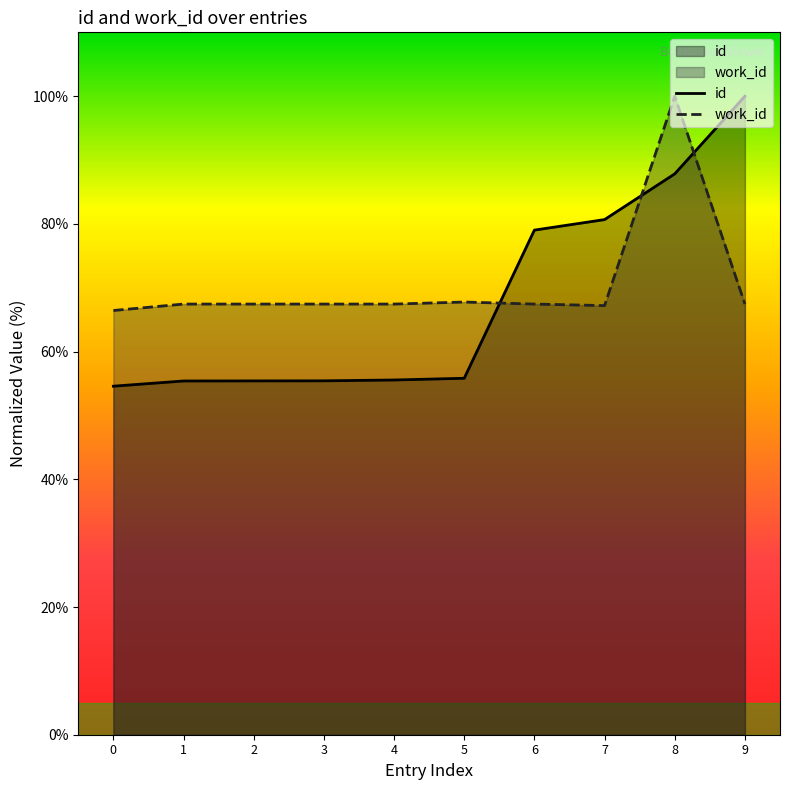

True or false: id has a value of 79.0 at 6.

True